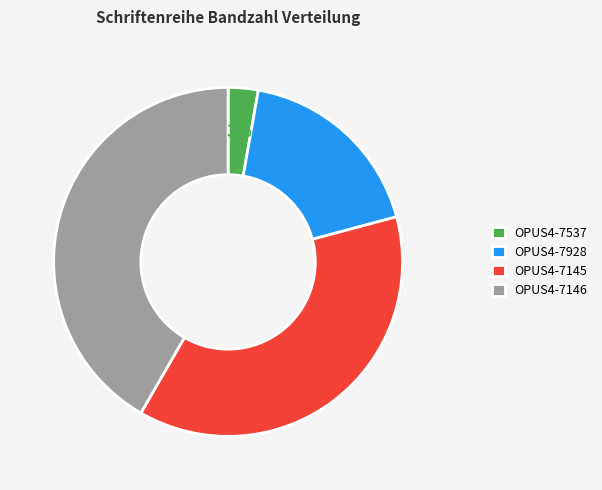

Does any single category account for the majority?

No